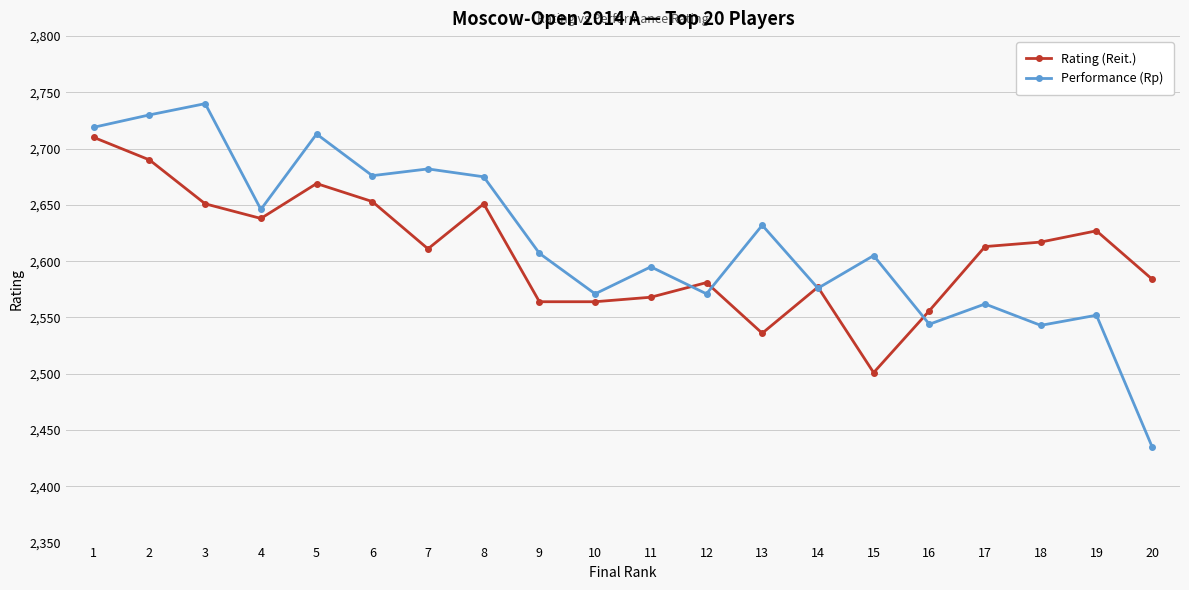

How many categories are shown in the chart?

20